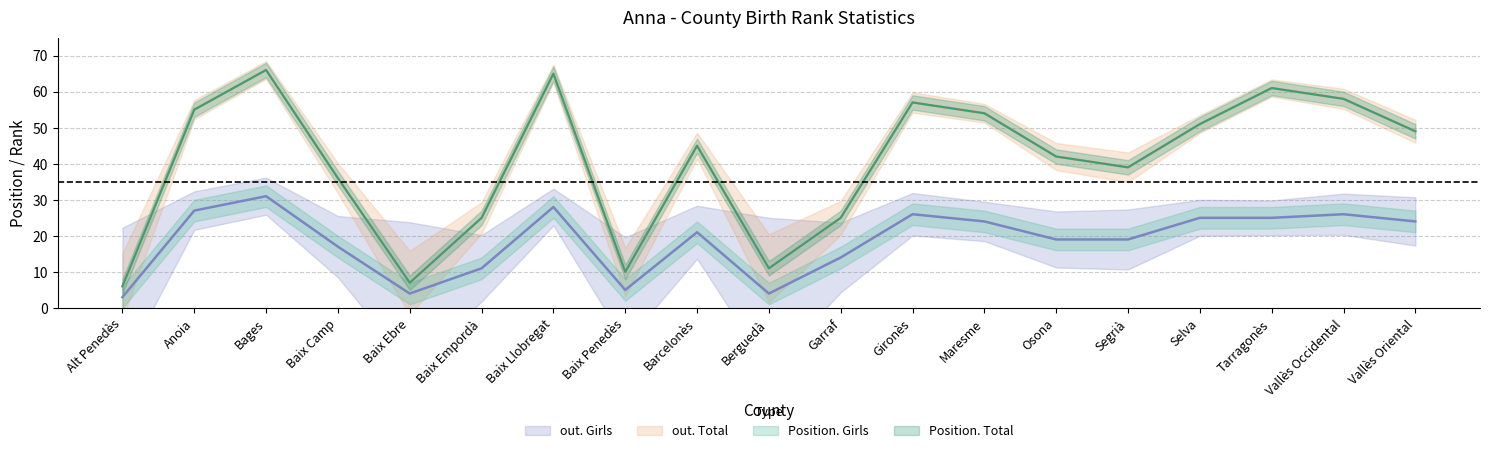

Reading right to left, list all the values displayed in this chart.

Position. Total: 49	58	61	51	39	42	54	57	25	11	45	10	65	25	7	36	66	55	6
Position. Girls: 24	26	25	25	19	19	24	26	14	4	21	5	28	11	4	17	31	27	3